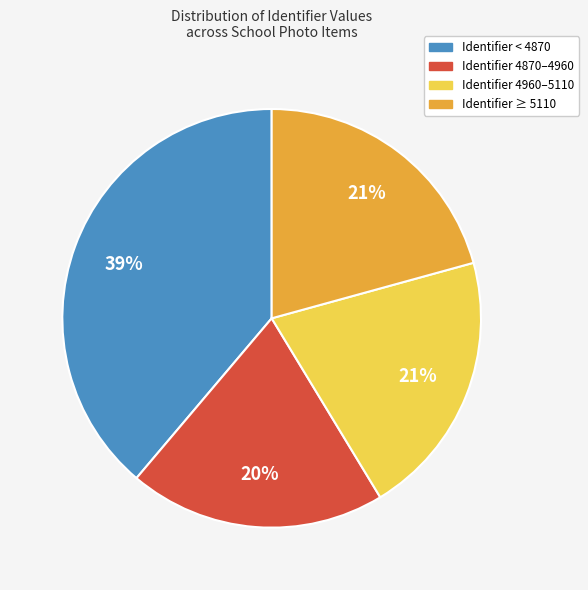

To the nearest percent, what is the average slice percentage?

25%